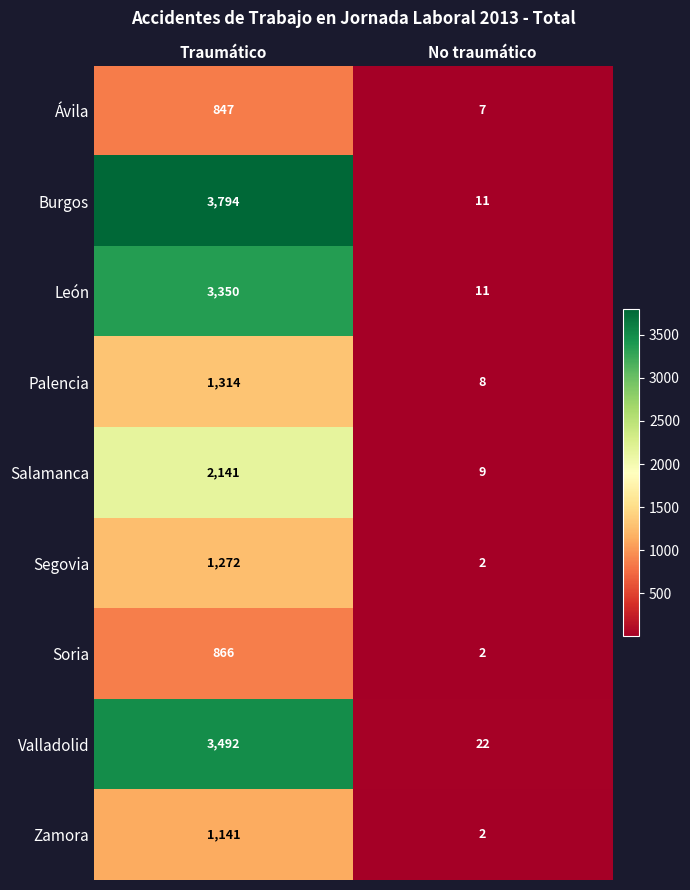

Reading left to right, what are all the values shown in this chart?

Ávila: 847	7
Burgos: 3794	11
León: 3350	11
Palencia: 1314	8
Salamanca: 2141	9
Segovia: 1272	2
Soria: 866	2
Valladolid: 3492	22
Zamora: 1141	2